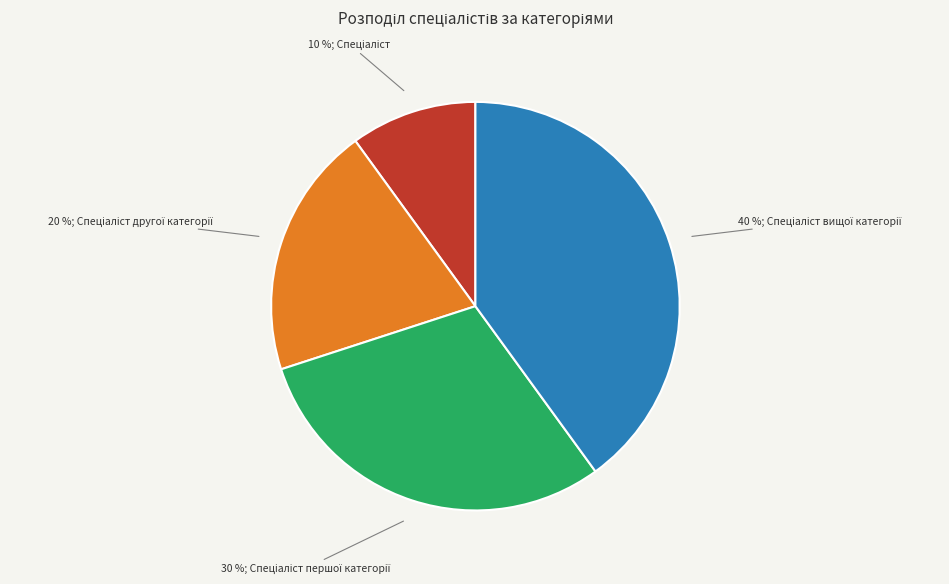

How many segments does this pie chart have?

4